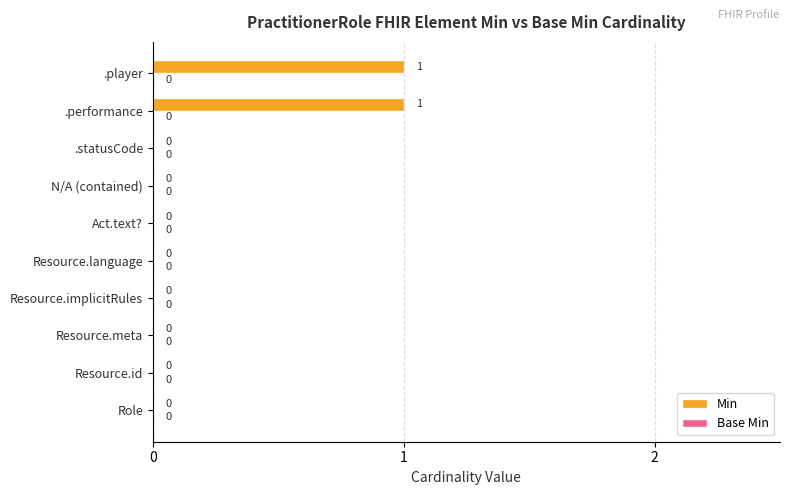

Reading bottom to top, what are all the values shown in this chart?

Role=0	Resource.id=0	Resource.meta=0	Resource.implicitRules=0	Resource.language=0	Act.text?=0	N/A (contained)=0	.statusCode=0	.performance=1	.player=1